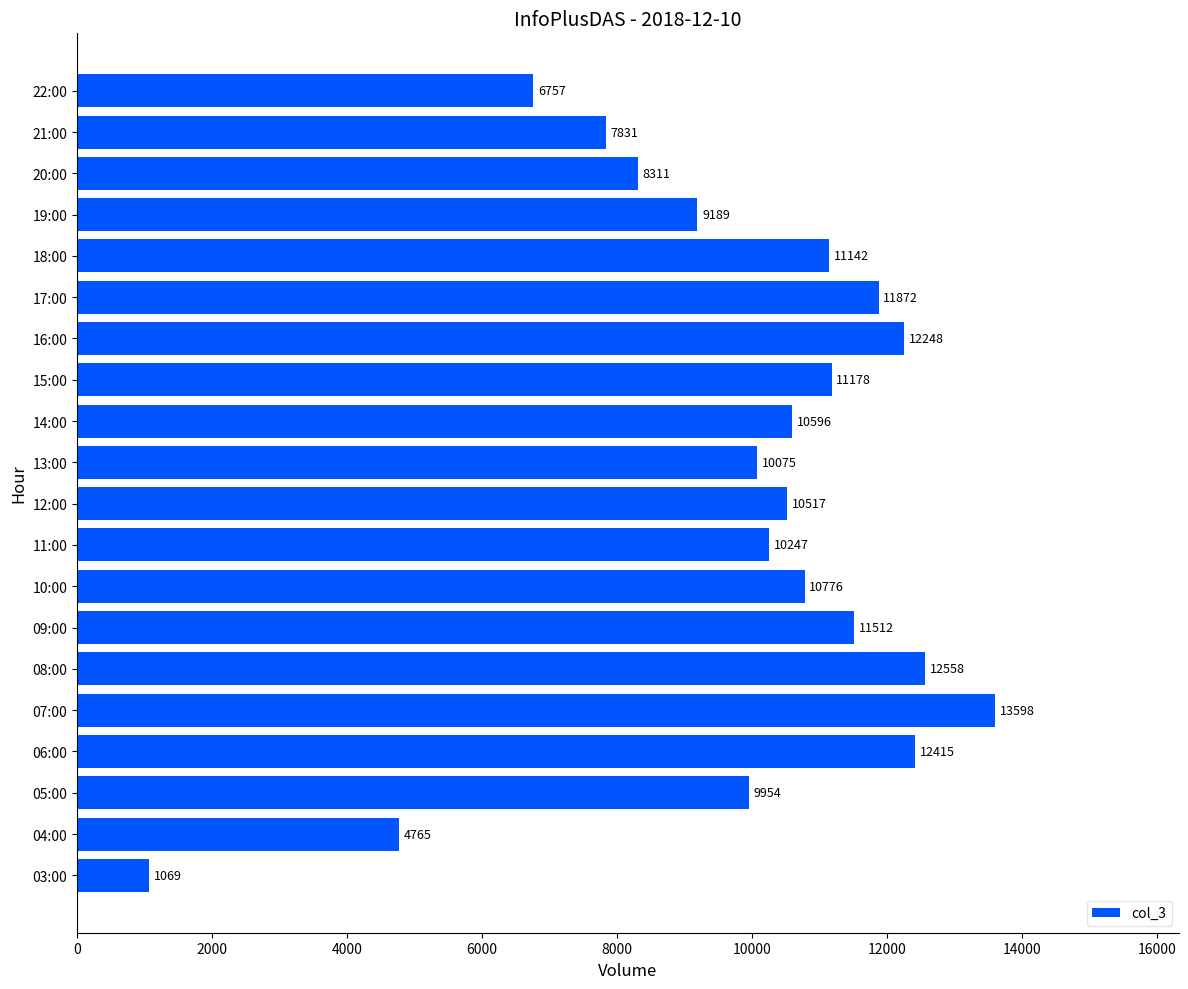

Is it true that the value at 13:00 is 10075?

True